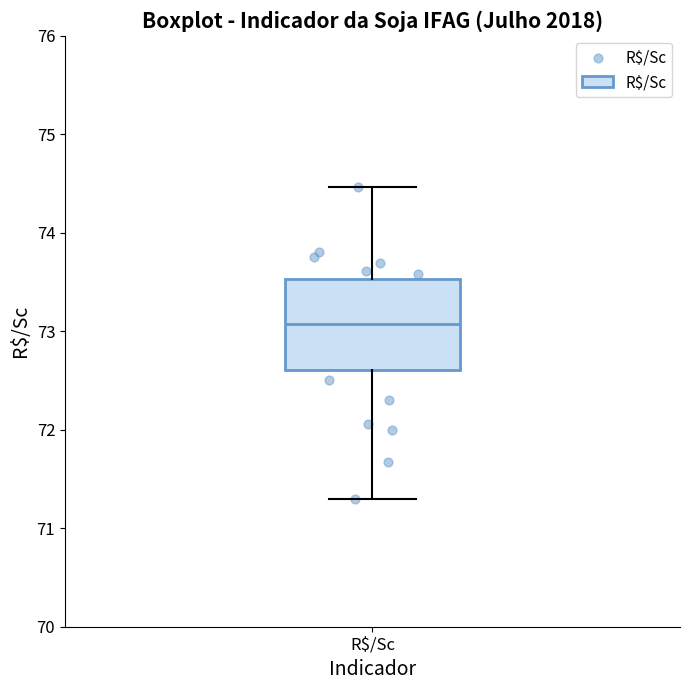

Transcribe this box plot: give where the median line is, the range the box spans, and where the two whiskers end, as read against the y-axis. The values are not printed on the chart, so give them approximately, as read against the axis.

median 73.1, box 72.6 to 73.5, whiskers 71.3 to 74.5